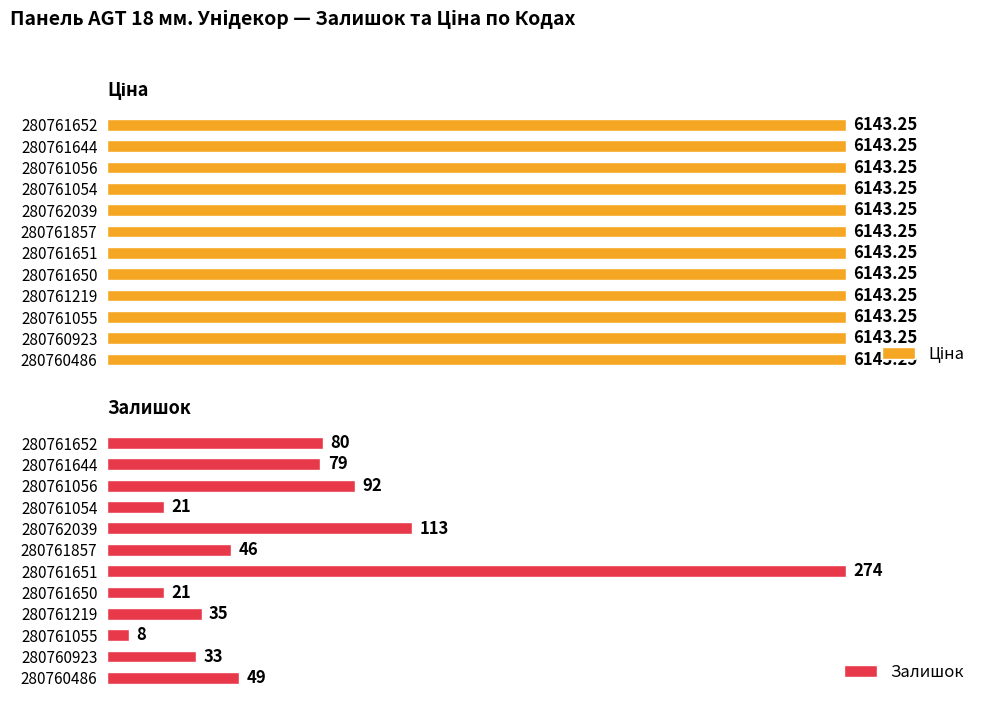

What are all the series names shown in the legend?

Ціна, Залишок